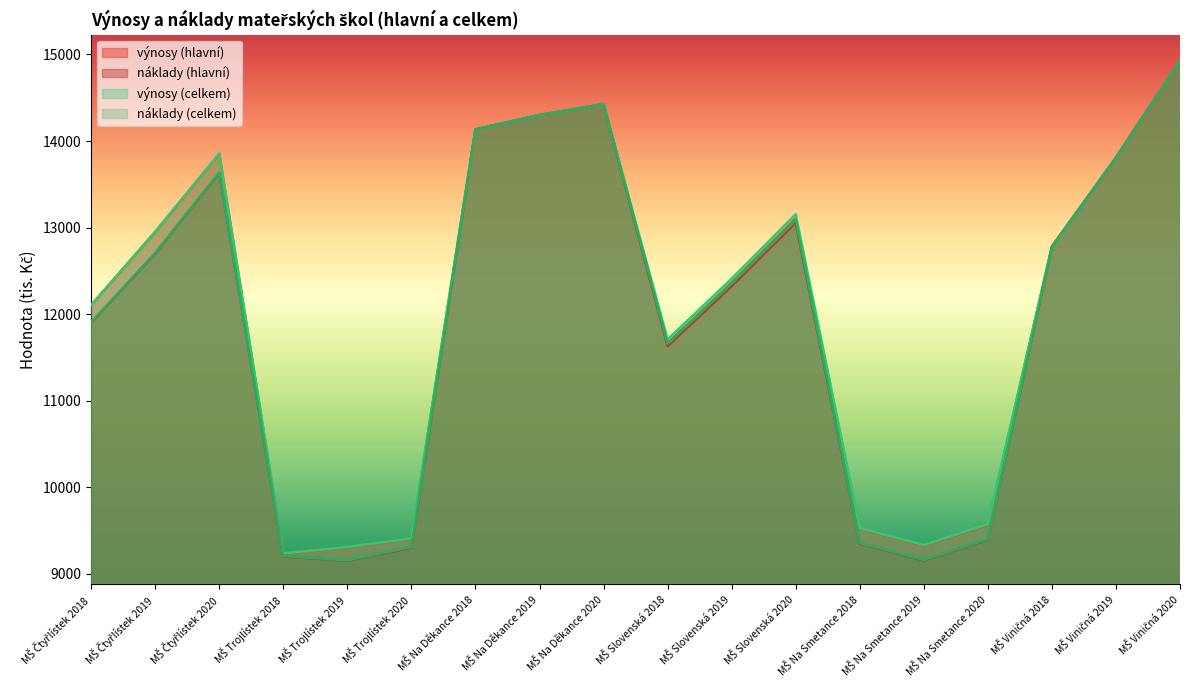

What is the maximum value shown in the chart?

14930.2